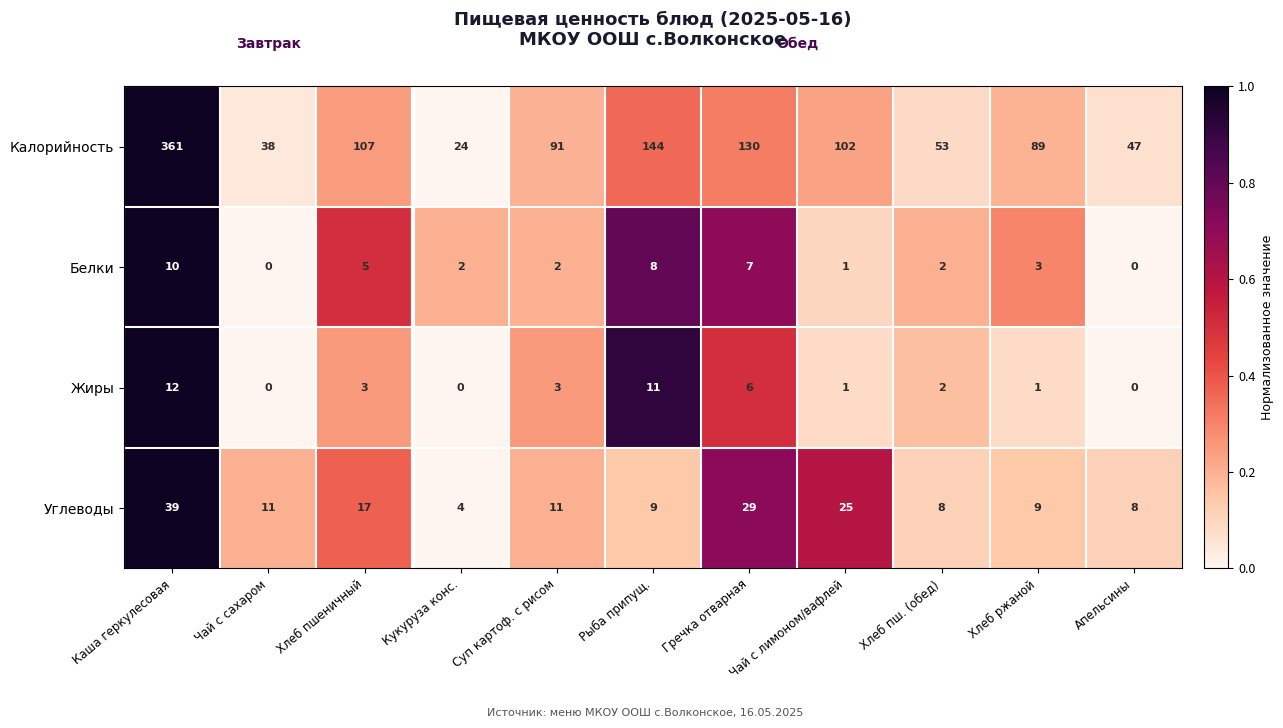

At which category does the chart reach its peak across all series?

Каша геркулесовая